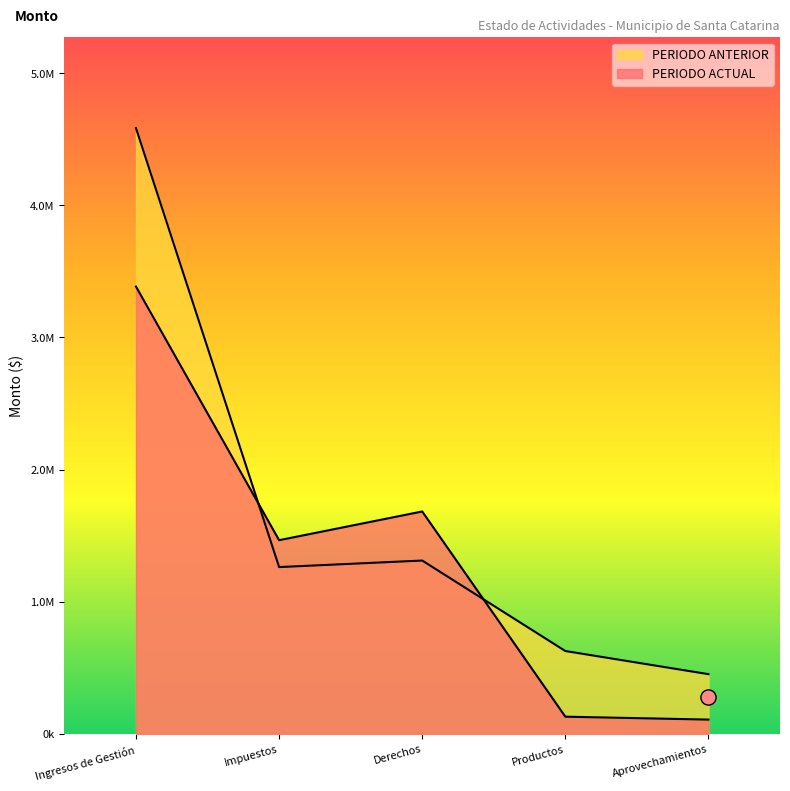

What is the total value across all series at Ingresos de Gestión?

7969537.5